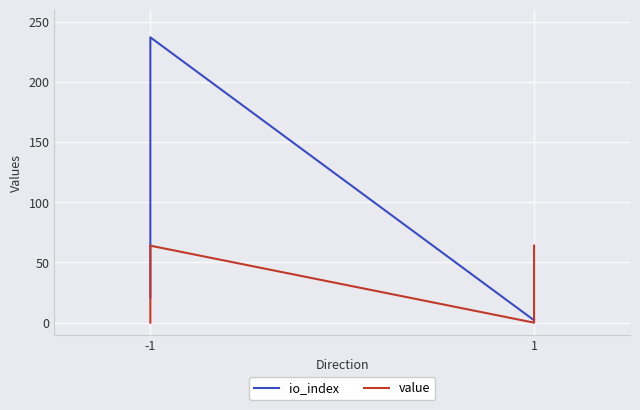

The value of io_index at 1 is 4.1. True or false?

False